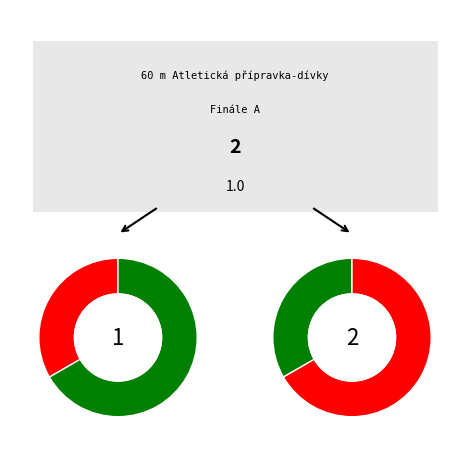

True or false: Orbesová Adéla accounts for 53% of the total.

False